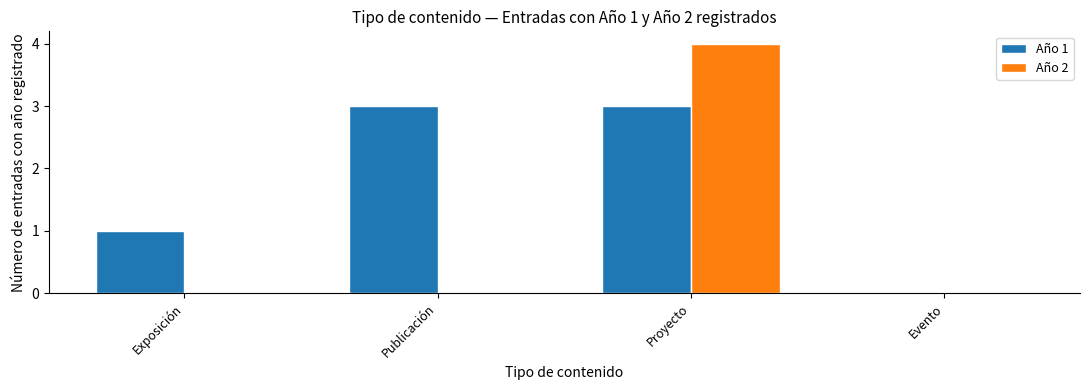

What is the average value of the Año 1 series?

2